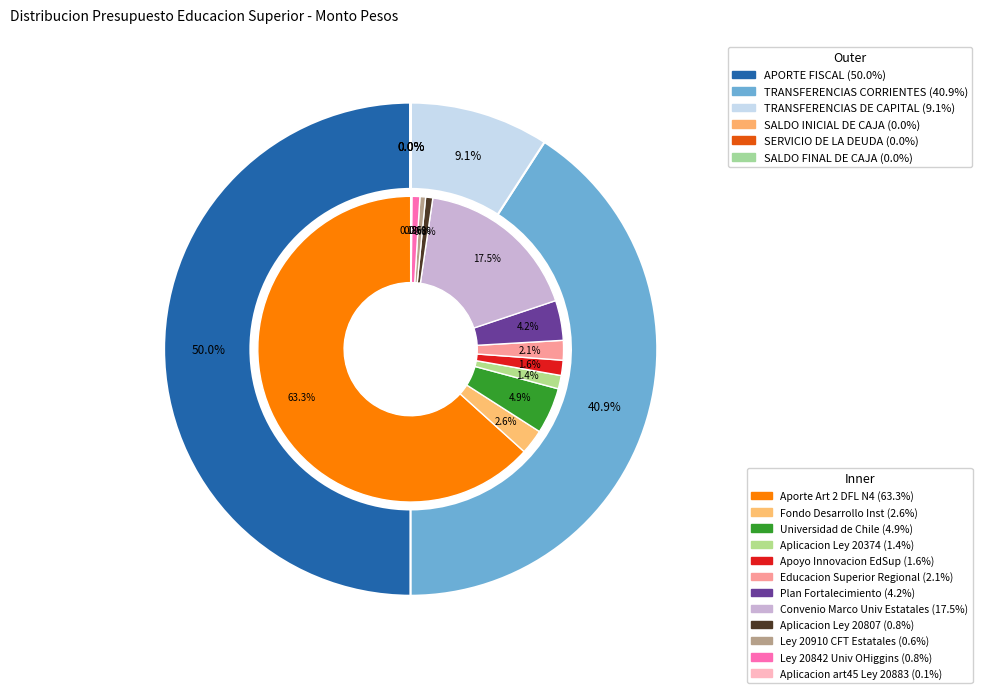

How many slices are in this pie chart?

6